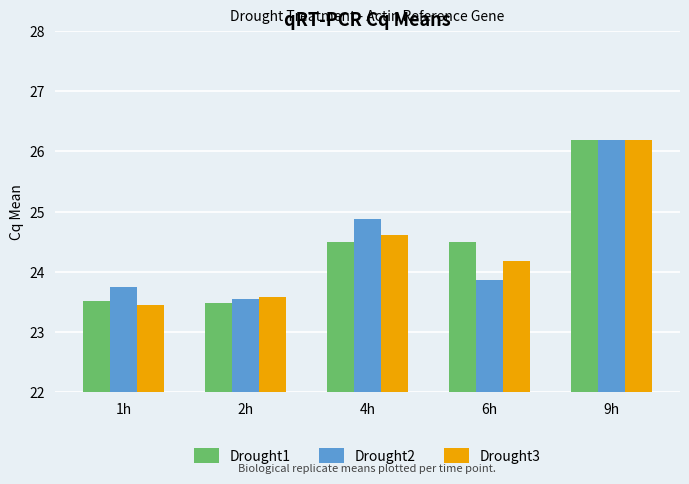

What is the highest value of the Drought2 series?

26.2